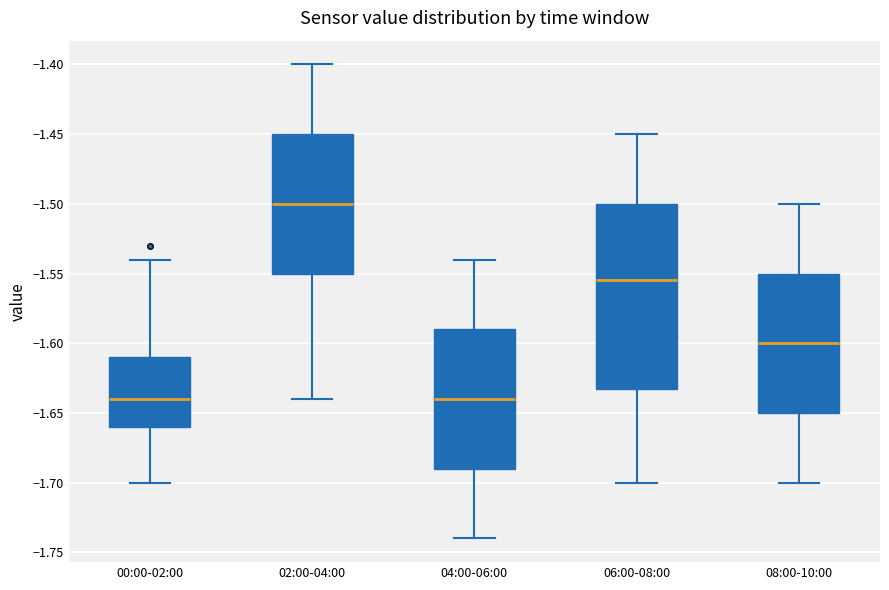

Reading left to right, read every box against the y-axis: the position of its median line, the range the box covers, and the ends of its whiskers. The values are not printed on the chart, so give them approximately, as read against the axis.

00:00-02:00: median -1.640, box -1.660 to -1.610, whiskers -1.700 to -1.540
02:00-04:00: median -1.500, box -1.550 to -1.450, whiskers -1.640 to -1.400
04:00-06:00: median -1.640, box -1.690 to -1.590, whiskers -1.740 to -1.540
06:00-08:00: median -1.555, box -1.630 to -1.500, whiskers -1.700 to -1.450
08:00-10:00: median -1.600, box -1.650 to -1.550, whiskers -1.700 to -1.500